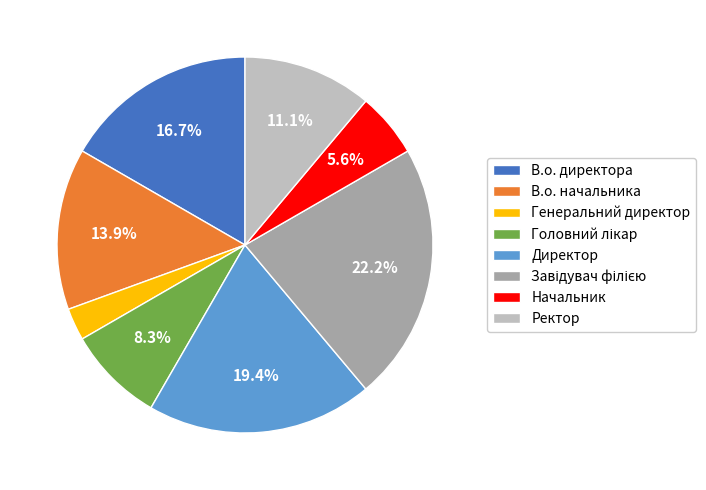

Is the sum of В.о. директора and Директор greater than half?

No